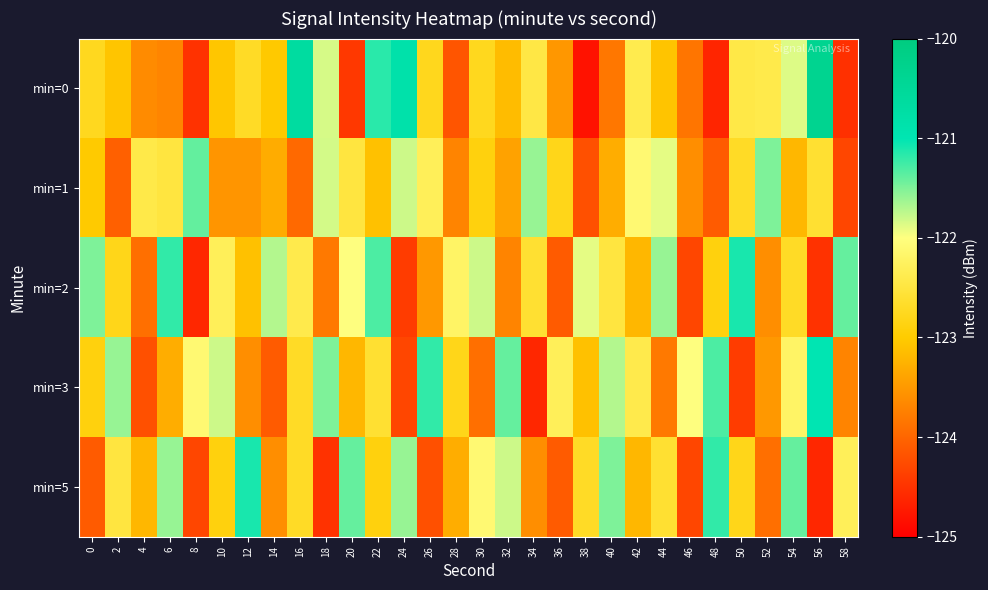

Reading left to right, transcribe all the data shown in this chart.

min=0: 0=-122.8	2=-123.1	4=-123.6	6=-123.7	8=-124.5	10=-123.1	12=-122.7	14=-123.0	16=-120.7	18=-121.8	20=-124.4	22=-121.2	24=-120.9	26=-122.8	28=-124.2	30=-122.8	32=-123.1	34=-122.5	36=-123.5	38=-124.8	40=-123.8	42=-122.4	44=-123.1	46=-123.8	48=-124.6	50=-122.4	52=-122.4	54=-121.9	56=-120.3	58=-124.5
min=1: 0=-123.0	2=-124.0	4=-122.4	6=-122.5	8=-121.4	10=-123.5	12=-123.5	14=-123.3	16=-124.0	18=-121.8	20=-122.5	22=-123.1	24=-121.8	26=-122.3	28=-123.7	30=-122.9	32=-123.4	34=-121.6	36=-122.8	38=-124.2	40=-123.3	42=-122.1	44=-121.9	46=-123.6	48=-124.1	50=-122.7	52=-121.5	54=-123.2	56=-122.6	58=-124.3
min=2: 0=-121.5	2=-122.8	4=-123.9	6=-121.2	8=-124.6	10=-122.3	12=-123.1	14=-121.7	16=-122.4	18=-123.8	20=-122.0	22=-121.3	24=-124.4	26=-123.5	28=-122.2	30=-121.8	32=-123.7	34=-122.6	36=-124.1	38=-121.9	40=-122.5	42=-123.2	44=-121.6	46=-124.3	48=-122.9	50=-121.1	52=-123.6	54=-122.7	56=-124.5	58=-121.4
min=3: 0=-122.9	2=-121.6	4=-124.2	6=-123.3	8=-122.1	10=-121.8	12=-123.6	14=-124.1	16=-122.7	18=-121.5	20=-123.2	22=-122.6	24=-124.3	26=-121.2	28=-122.8	30=-123.9	32=-121.4	34=-124.6	36=-122.3	38=-123.1	40=-121.7	42=-122.4	44=-123.8	46=-122.0	48=-121.3	50=-124.4	52=-123.5	54=-122.2	56=-121.0	58=-123.7
min=5: 0=-124.1	2=-122.5	4=-123.2	6=-121.6	8=-124.3	10=-122.9	12=-121.1	14=-123.6	16=-122.7	18=-124.5	20=-121.4	22=-122.9	24=-121.6	26=-124.2	28=-123.3	30=-122.1	32=-121.8	34=-123.6	36=-124.1	38=-122.7	40=-121.5	42=-123.2	44=-122.6	46=-124.3	48=-121.2	50=-122.8	52=-123.9	54=-121.4	56=-124.6	58=-122.3